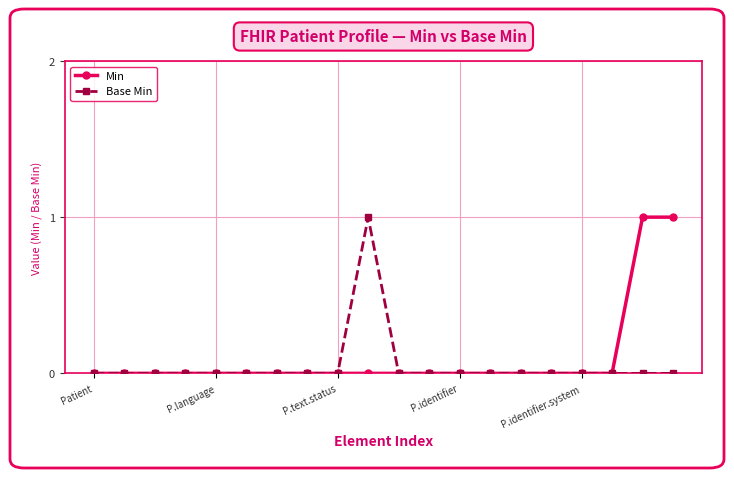

What is the value of the Min point at the 19th from the left?

1